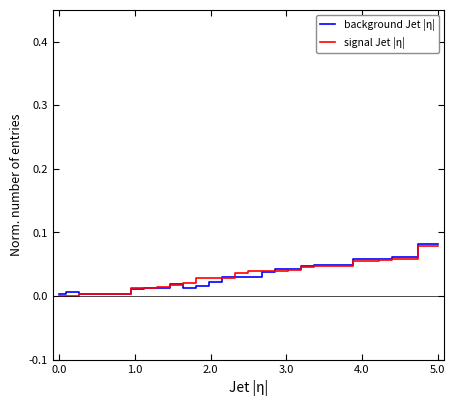

How many lines are shown in the chart?

2